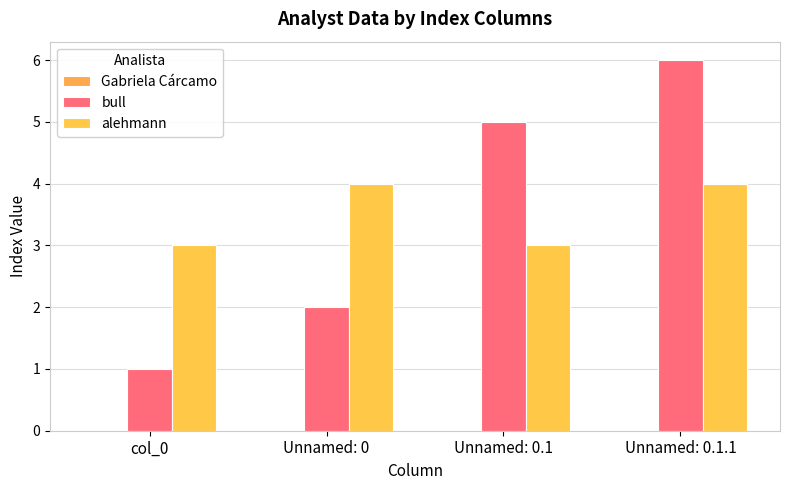

What is the label of the 2nd bar from the left?

Unnamed: 0